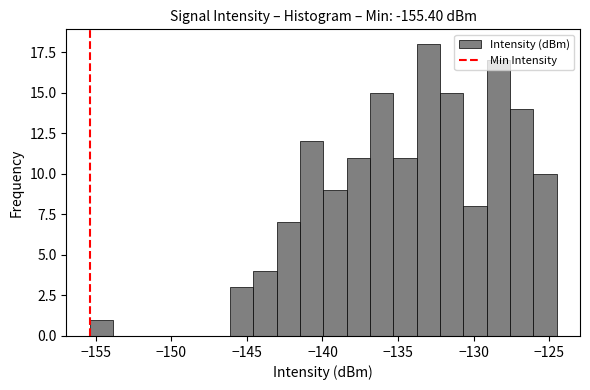

Read against the x-axis, roughly where is the centre of the tallest bar?

-133.0